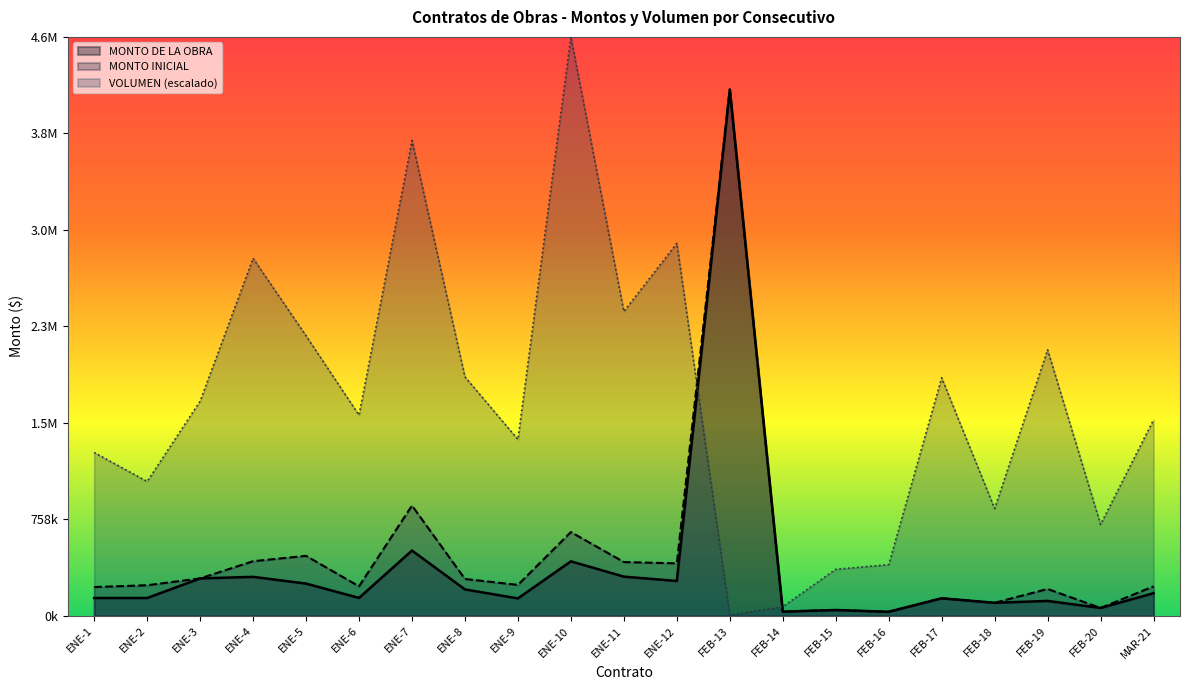

How many interior local peaks does the VOLUMEN series have?

6